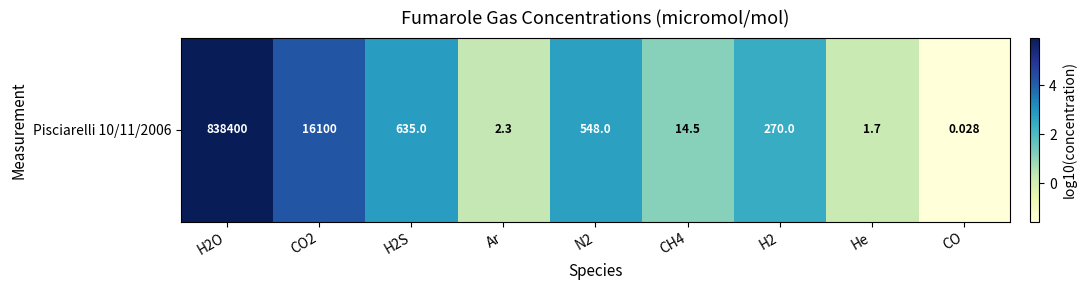

What is the change in value from H2O to N2?

-3.2